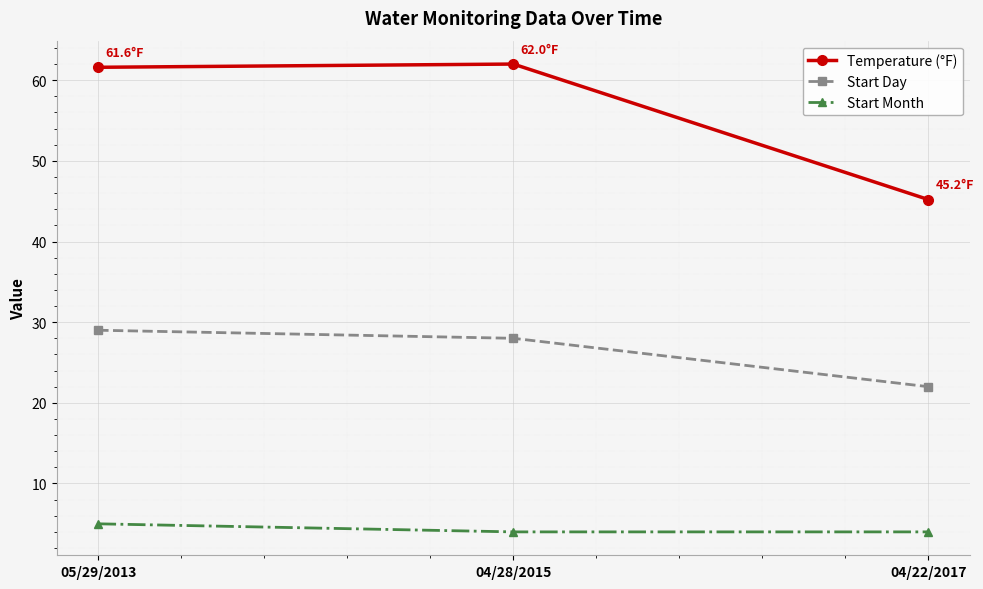

List the labels in order of Start Day value, smallest first.

04/22/2017, 04/28/2015, 05/29/2013